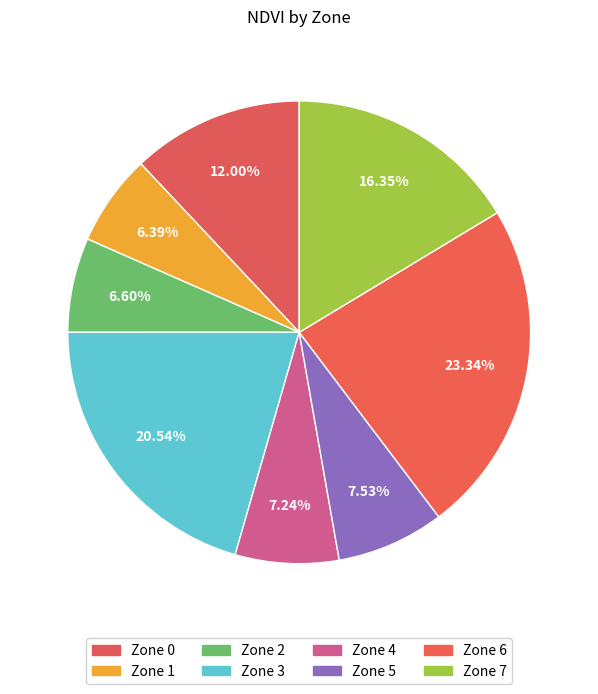

The Zone 5 slice represents 8% of the pie. True or false?

True